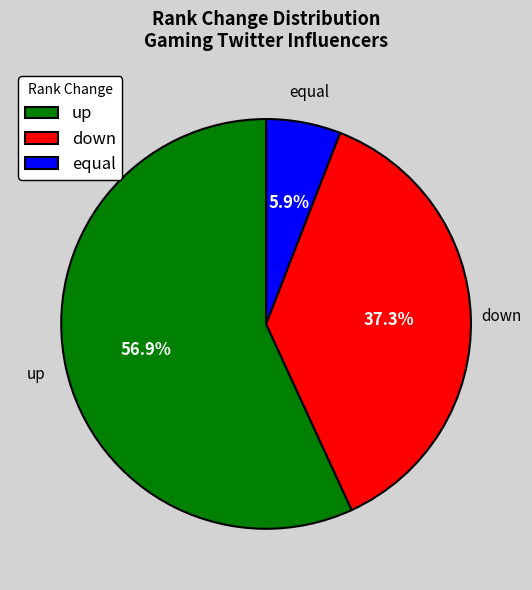

To the nearest percent, what is the average slice percentage?

33%